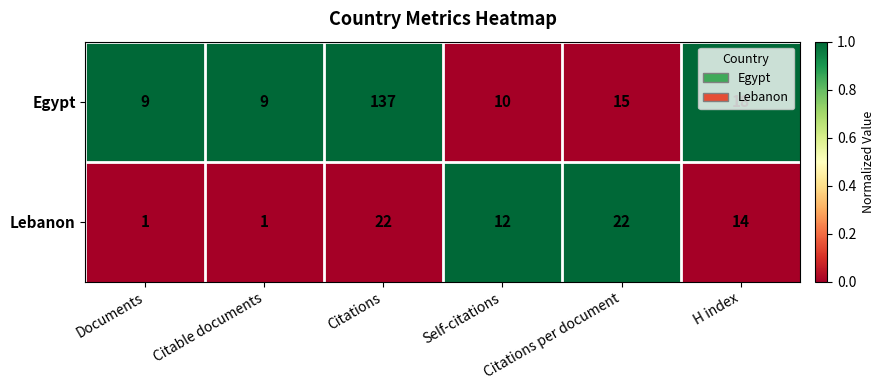

What is the maximum value shown in the chart?

137